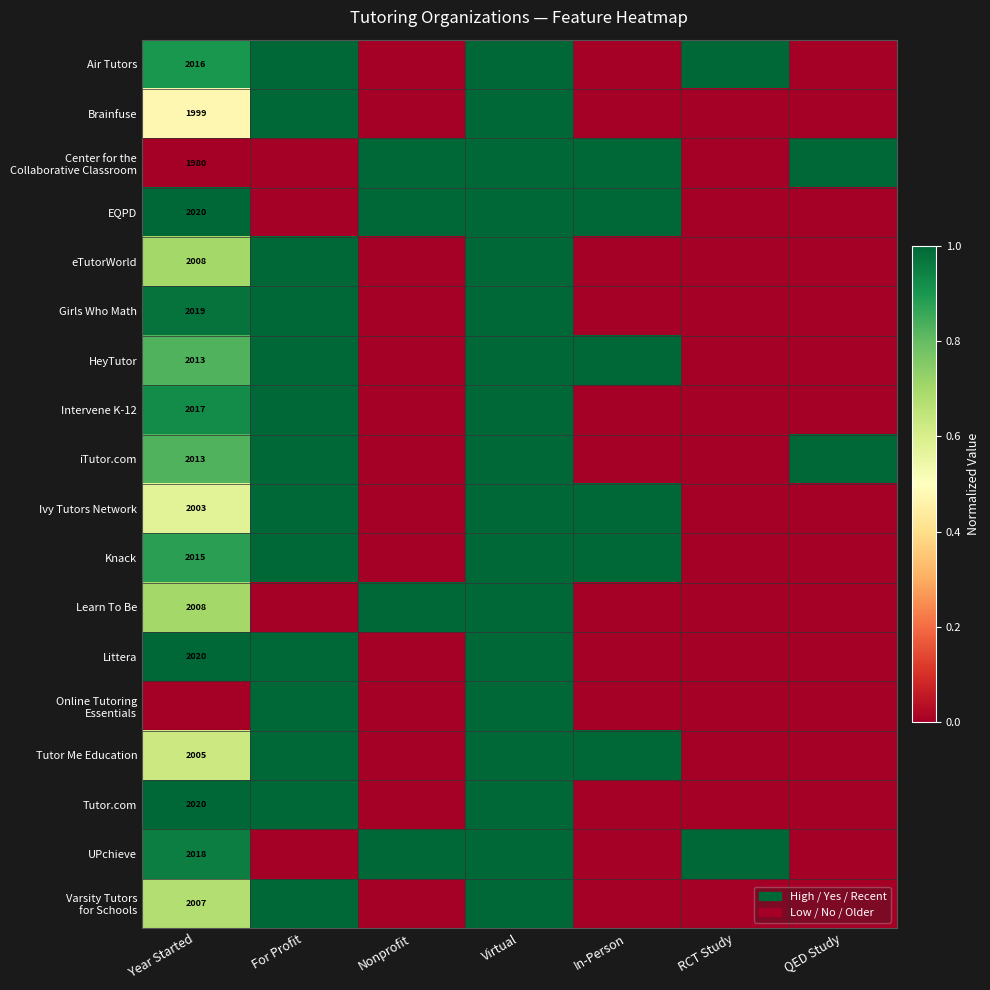

How many values in Learn To Be are above zero?

3